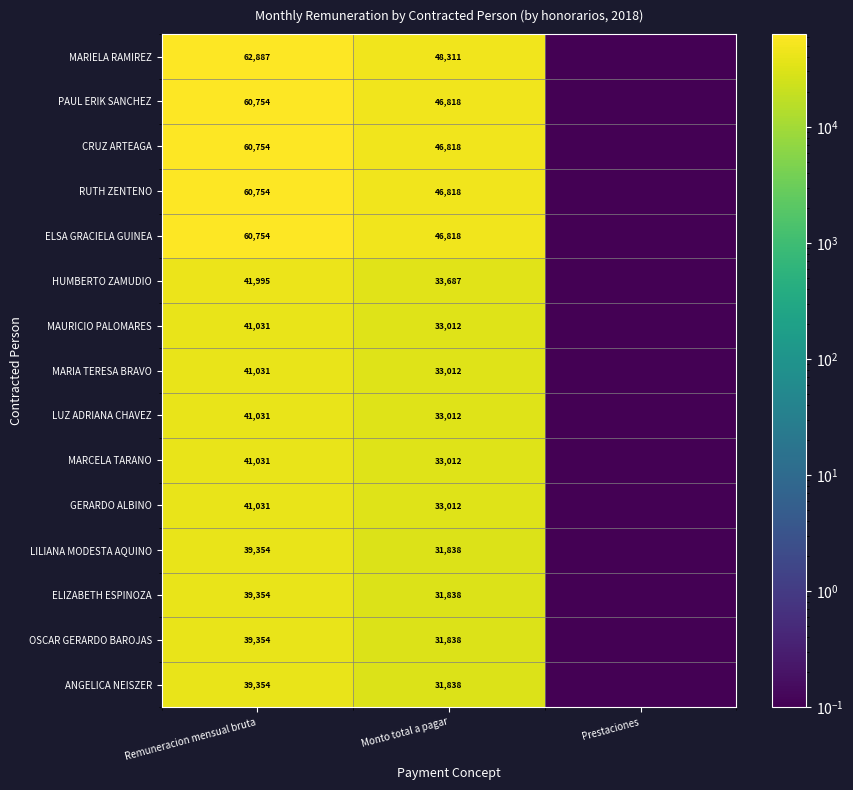

How many distinct data groups are displayed?

15